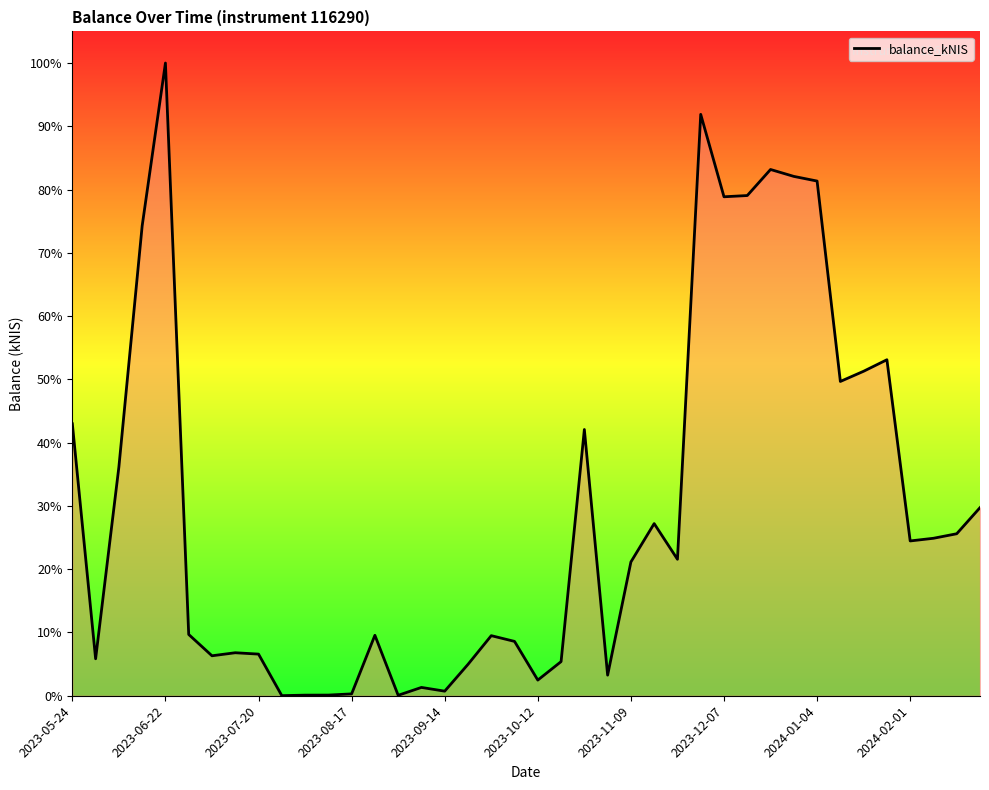

What is the difference between the maximum and minimum values?

5460.9